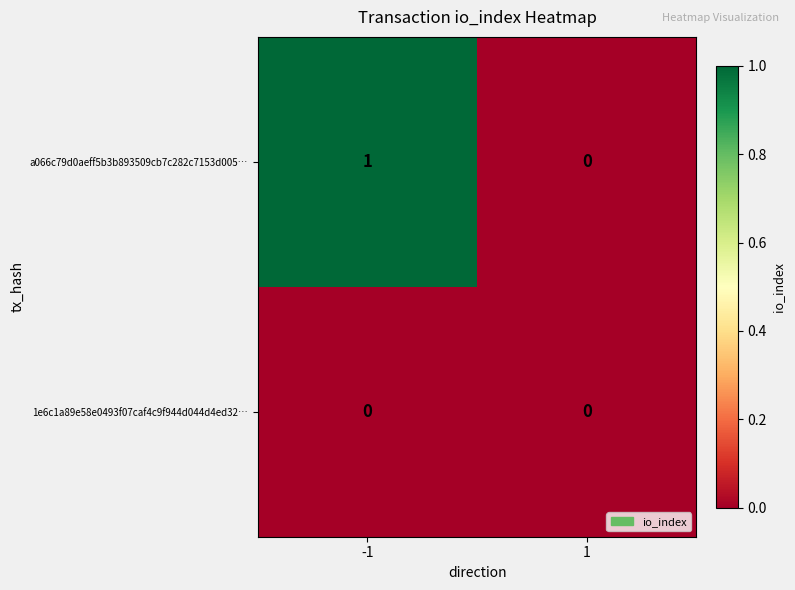

Which series has the widest spread of values?

a066c79d0aeff5b3b893509cb7c282c7153d005…